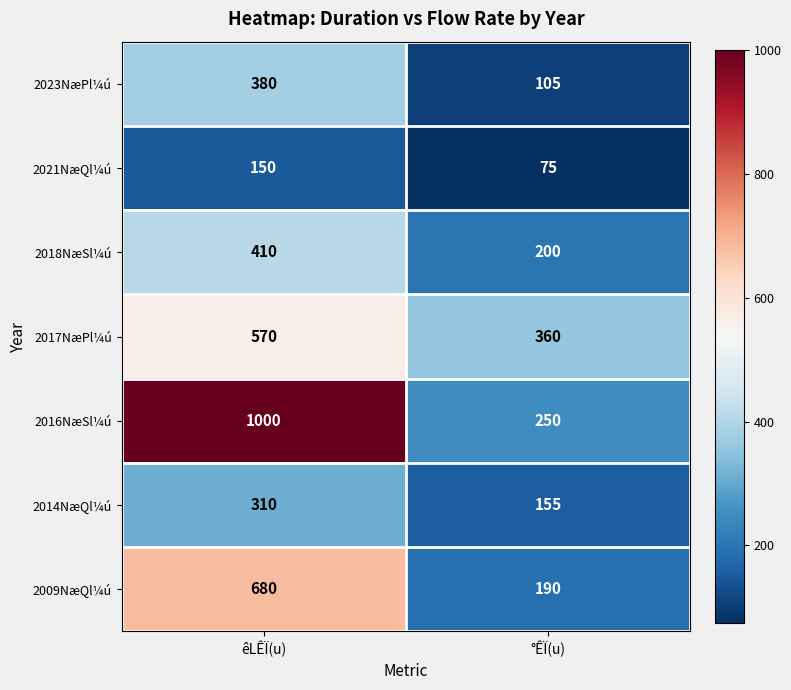

The 2017NæPl¼ú series shows 203 at êLÊÏ(u). True or false?

False